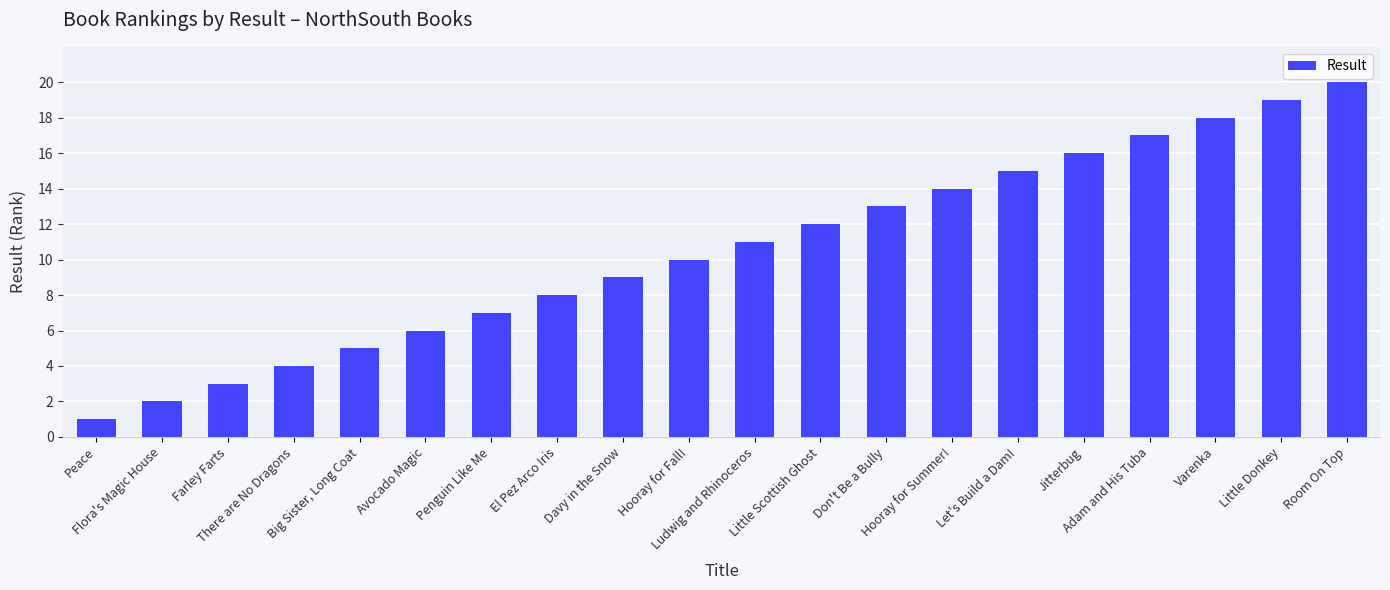

List the labels in order of value, smallest first.

Peace, Flora's Magic House, Farley Farts, There are No Dragons, Big Sister, Long Coat, Avocado Magic, Penguin Like Me, El Pez Arco Iris, Davy in the Snow, Hooray for Fall!, Ludwig and Rhinoceros, Little Scottish Ghost, Don't Be a Bully, Hooray for Summer!, Let's Build a Dam!, Jitterbug, Adam and His Tuba, Varenka, Little Donkey, Room On Top